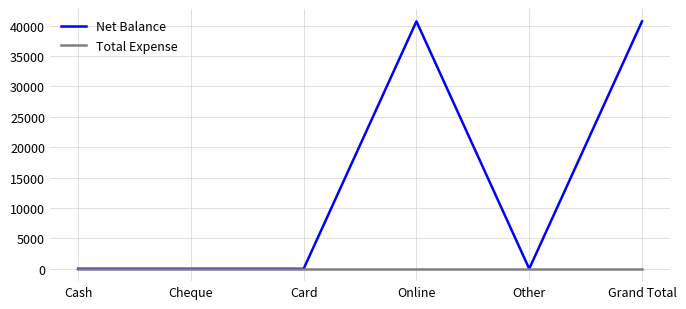

What position from the right is Other?

2